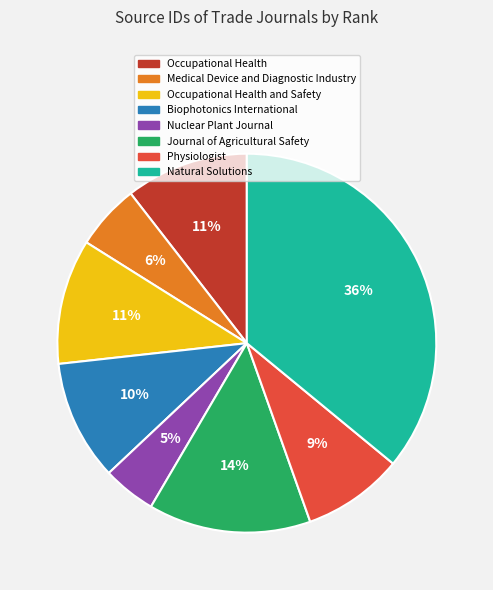

Combined, do Occupational Health and Medical Device and Diagnostic Industry account for over 50%?

No